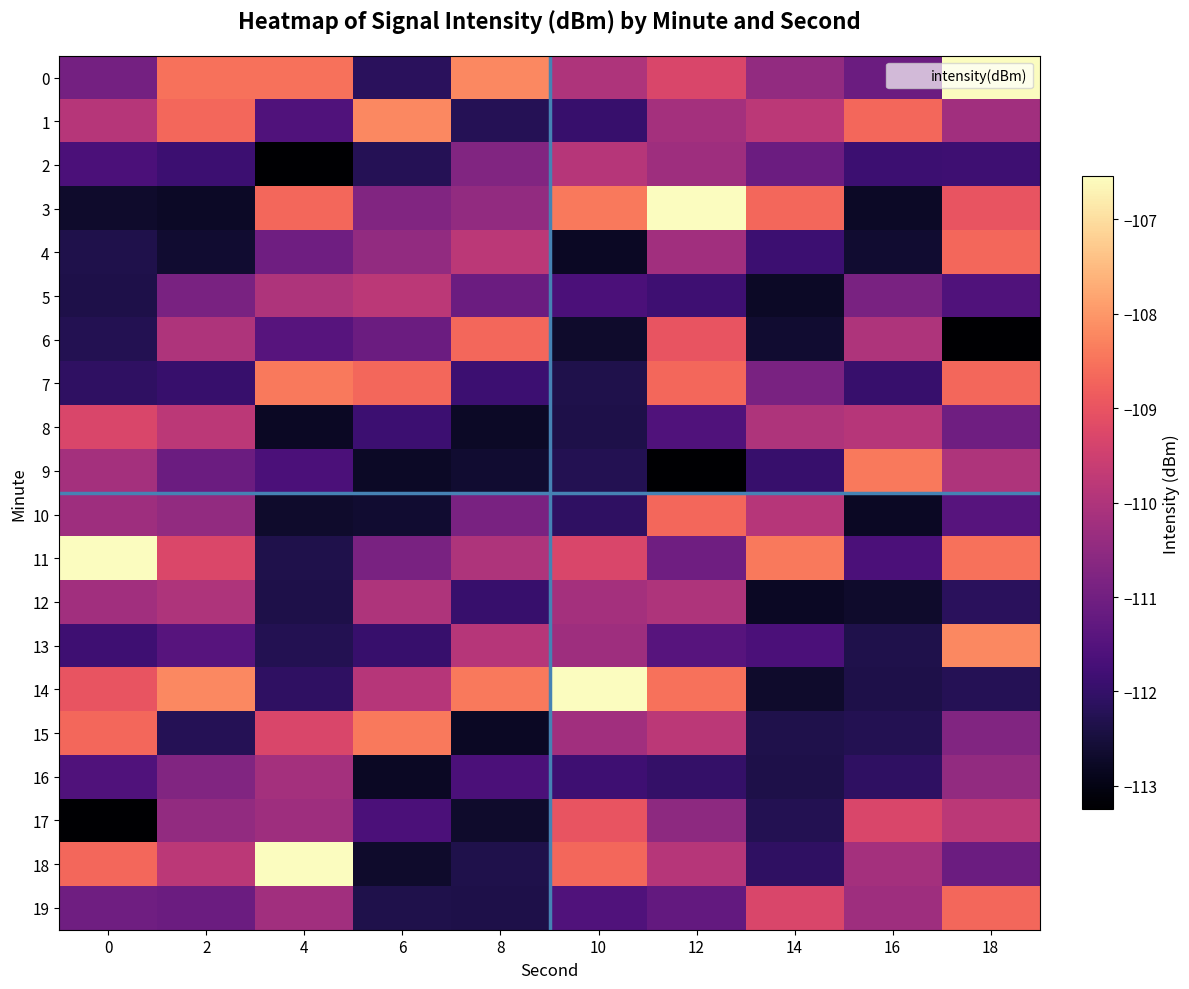

Reading left to right, what are all the values shown in this chart?

0: 0=-110.9	2=-108.5	4=-108.5	6=-112.2	8=-108.2	10=-110.0	12=-109.3	14=-110.5	16=-111.1	18=-106.5
1: 0=-109.9	2=-108.7	4=-111.5	6=-108.2	8=-112.2	10=-111.9	12=-110.2	14=-109.8	16=-108.7	18=-110.2
2: 0=-111.6	2=-111.9	4=-113.2	6=-112.2	8=-110.7	10=-109.9	12=-110.3	14=-111.1	16=-111.9	18=-111.9
3: 0=-112.7	2=-112.7	4=-108.7	6=-110.7	8=-110.5	10=-108.4	12=-106.5	14=-108.7	16=-112.7	18=-109.0
4: 0=-112.3	2=-112.6	4=-111.0	6=-110.5	8=-109.8	10=-112.8	12=-110.2	14=-111.9	16=-112.6	18=-108.7
5: 0=-112.4	2=-110.9	4=-110.0	6=-109.8	8=-111.1	10=-111.6	12=-111.9	14=-112.7	16=-110.9	18=-111.5
6: 0=-112.3	2=-110.0	4=-111.4	6=-111.1	8=-108.7	10=-112.7	12=-109.0	14=-112.6	16=-110.0	18=-113.2
7: 0=-112.1	2=-111.9	4=-108.4	6=-108.7	8=-111.9	10=-112.3	12=-108.7	14=-110.9	16=-111.9	18=-108.7
8: 0=-109.3	2=-109.8	4=-112.8	6=-111.9	8=-112.7	10=-112.4	12=-111.5	14=-110.0	16=-109.9	18=-111.0
9: 0=-110.2	2=-111.1	4=-111.6	6=-112.7	8=-112.6	10=-112.3	12=-113.2	14=-111.9	16=-108.4	18=-110.0
10: 0=-110.3	2=-110.5	4=-112.7	6=-112.6	8=-110.9	10=-112.1	12=-108.7	14=-109.9	16=-112.8	18=-111.4
11: 0=-106.5	2=-109.3	4=-112.3	6=-110.9	8=-110.0	10=-109.3	12=-111.0	14=-108.4	16=-111.6	18=-108.5
12: 0=-110.2	2=-110.0	4=-112.4	6=-110.0	8=-111.9	10=-110.2	12=-110.0	14=-112.8	16=-112.7	18=-112.2
13: 0=-111.9	2=-111.4	4=-112.3	6=-111.9	8=-109.9	10=-110.3	12=-111.4	14=-111.6	16=-112.3	18=-108.2
14: 0=-109.0	2=-108.2	4=-112.1	6=-109.9	8=-108.4	10=-106.5	12=-108.5	14=-112.7	16=-112.4	18=-112.2
15: 0=-108.7	2=-112.2	4=-109.3	6=-108.4	8=-112.8	10=-110.2	12=-109.8	14=-112.3	16=-112.3	18=-110.7
16: 0=-111.5	2=-110.7	4=-110.2	6=-112.8	8=-111.6	10=-111.9	12=-112.0	14=-112.4	16=-112.1	18=-110.5
17: 0=-113.2	2=-110.5	4=-110.3	6=-111.6	8=-112.7	10=-109.0	12=-110.5	14=-112.3	16=-109.3	18=-109.8
18: 0=-108.7	2=-109.8	4=-106.5	6=-112.7	8=-112.3	10=-108.7	12=-109.9	14=-112.1	16=-110.2	18=-111.1
19: 0=-111.0	2=-111.1	4=-110.2	6=-112.3	8=-112.4	10=-111.5	12=-111.2	14=-109.3	16=-110.3	18=-108.7